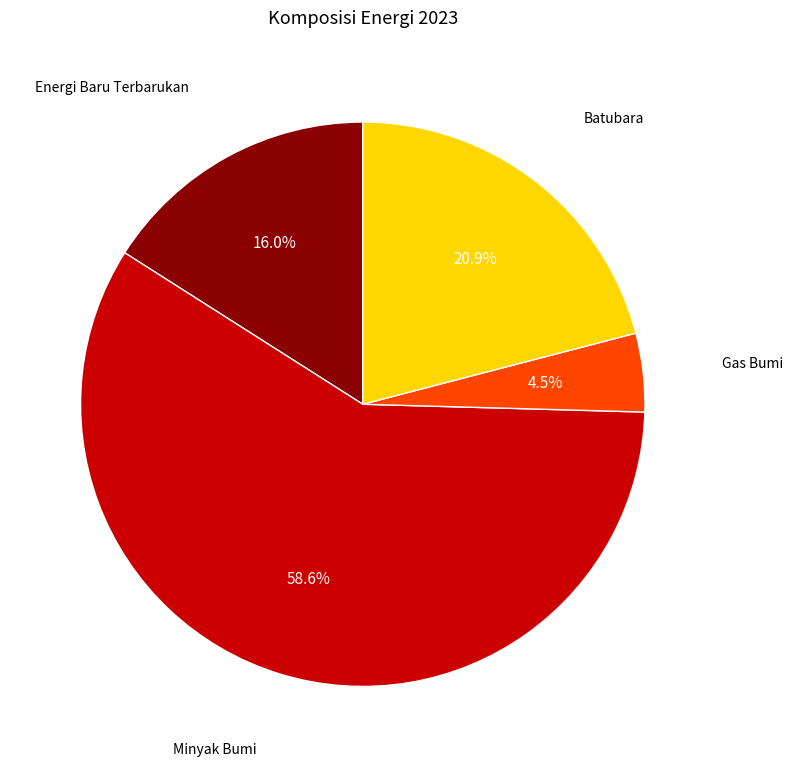

Is the sum of Gas Bumi and Energi Baru Terbarukan greater than half?

No